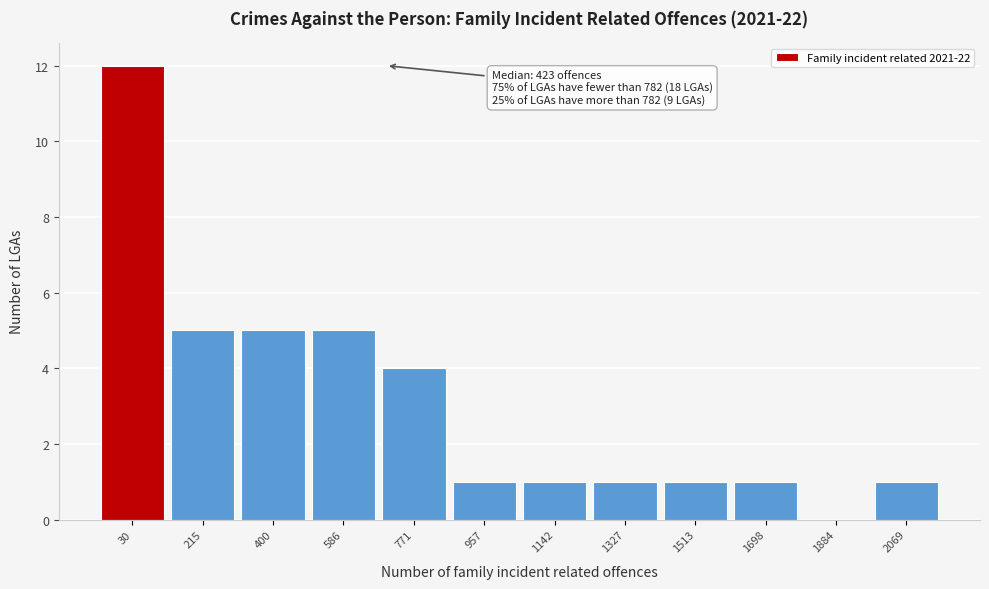

Reading left to right, transcribe all the data shown in this chart.

30=12	215=5	400=5	586=5	771=4	957=1	1142=1	1327=1	1513=1	1698=1	1884=0	2069=1